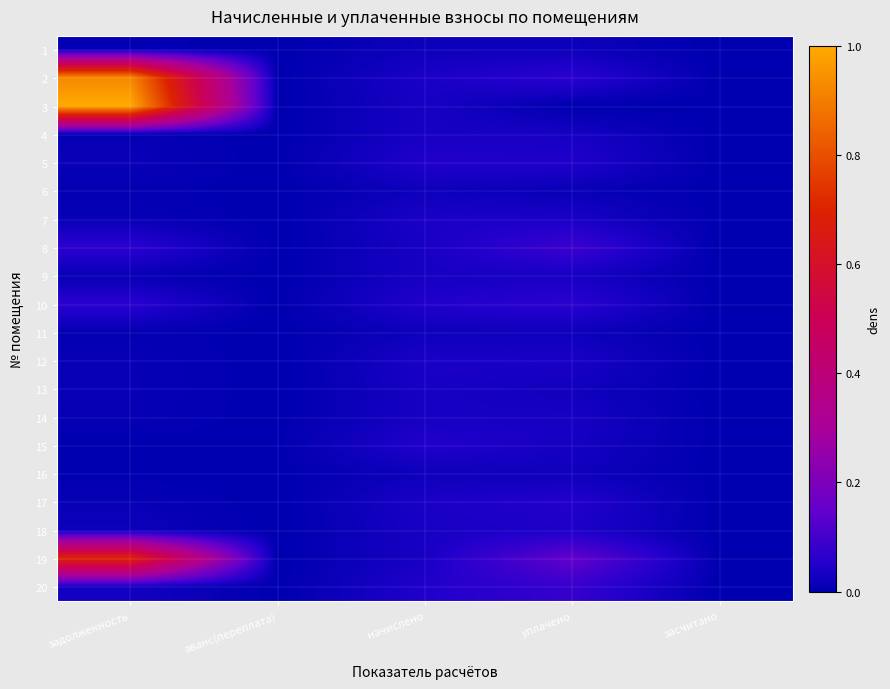

What is the difference between the highest and lowest values at задолженность?

1.0